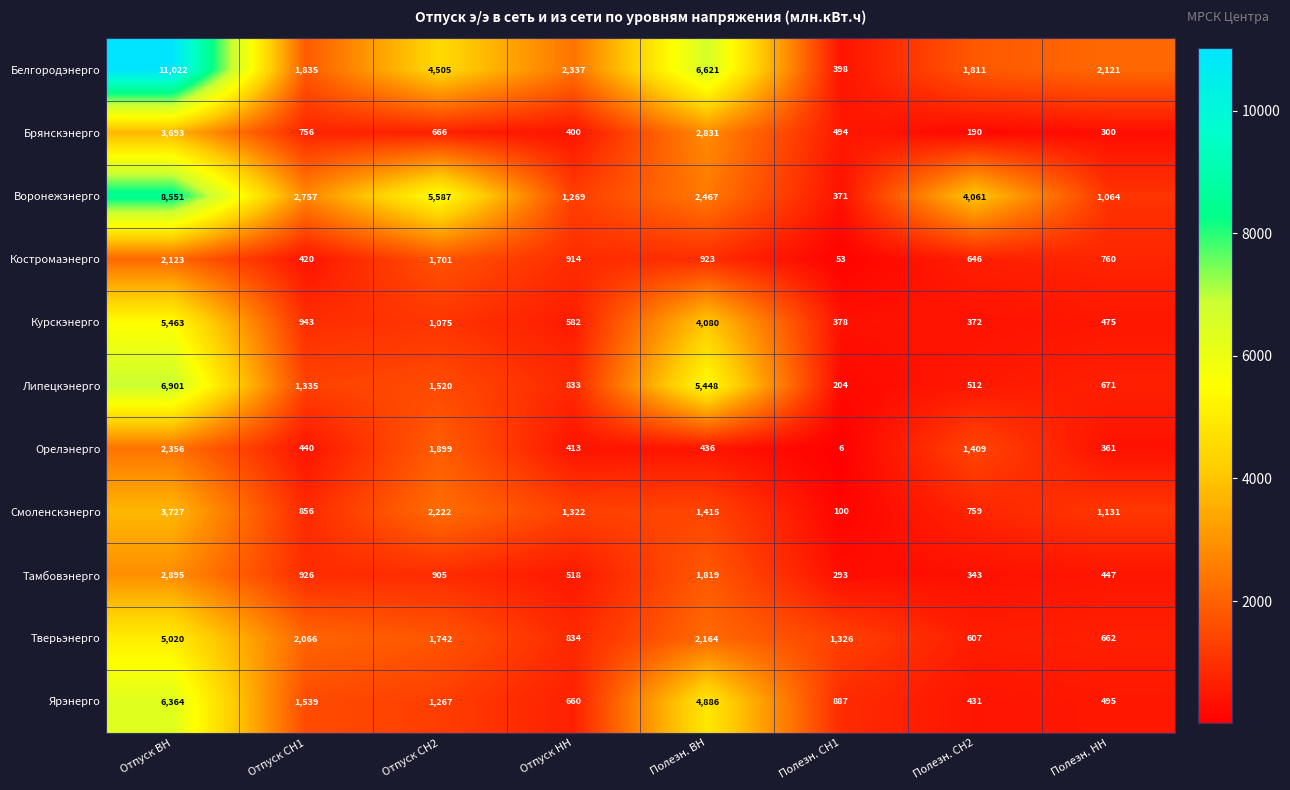

Read the Тверьэнерго value at Отпуск ВН.

5020